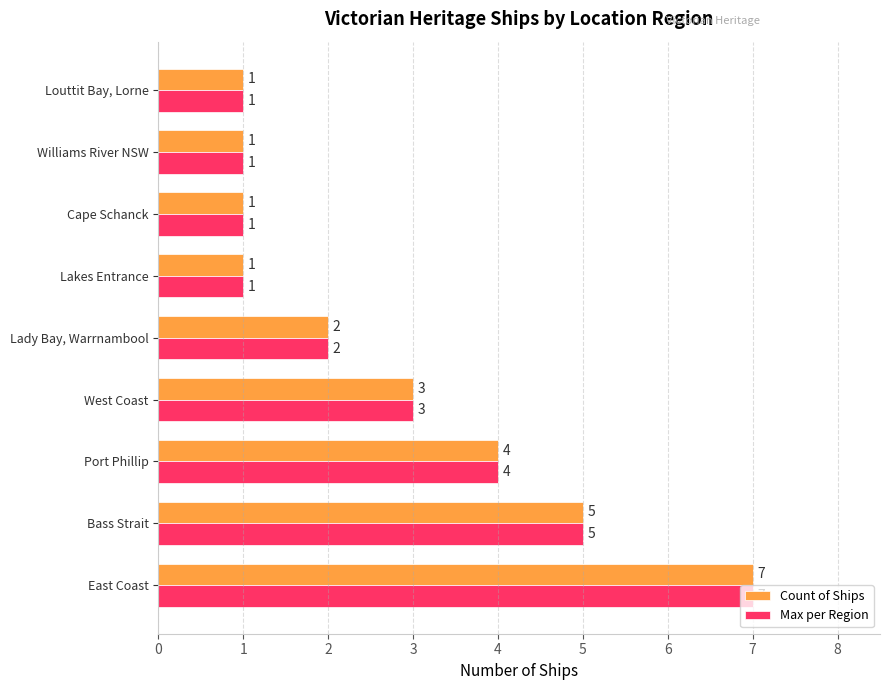

At which category is the sum across all series the highest?

East Coast